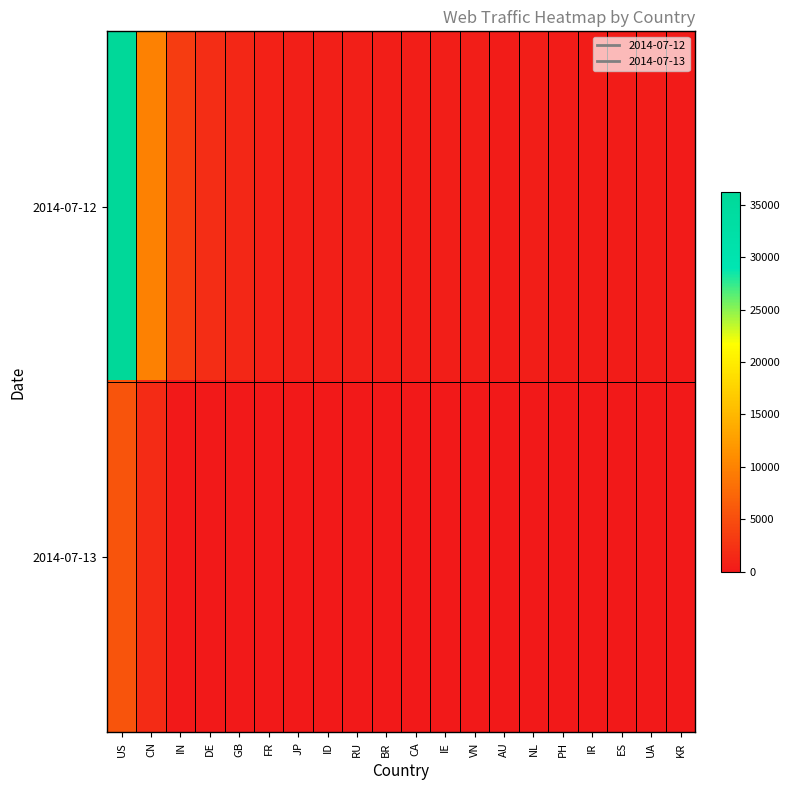

How many categories are shown in the chart?

20